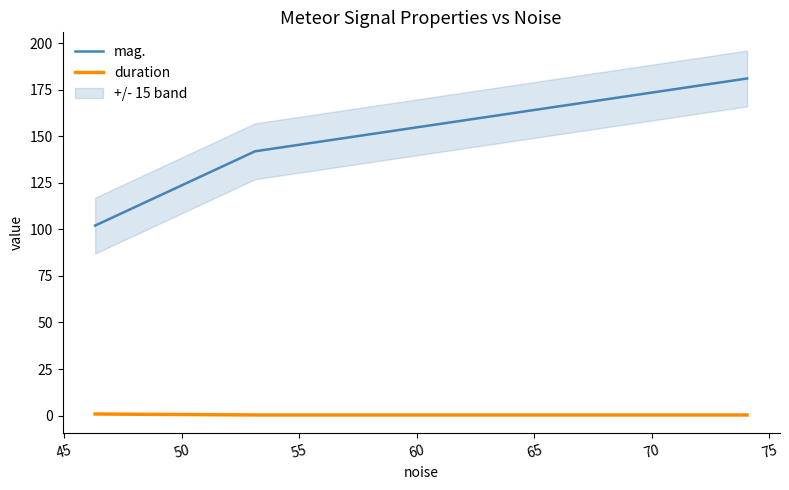

What is the lowest value of the mag. series?

102.0